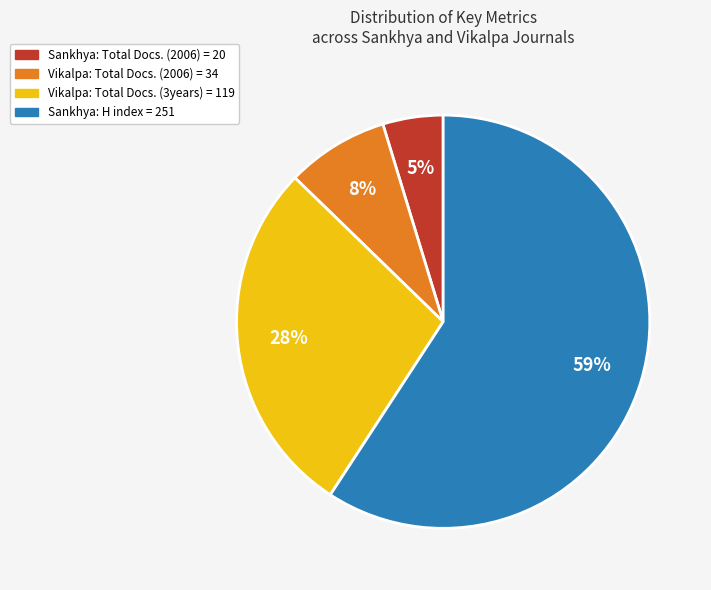

Which has a higher value, Vikalpa: Total Docs. (2006) = 34 or Vikalpa: Total Docs. (3years) = 119?

Vikalpa: Total Docs. (3years) = 119